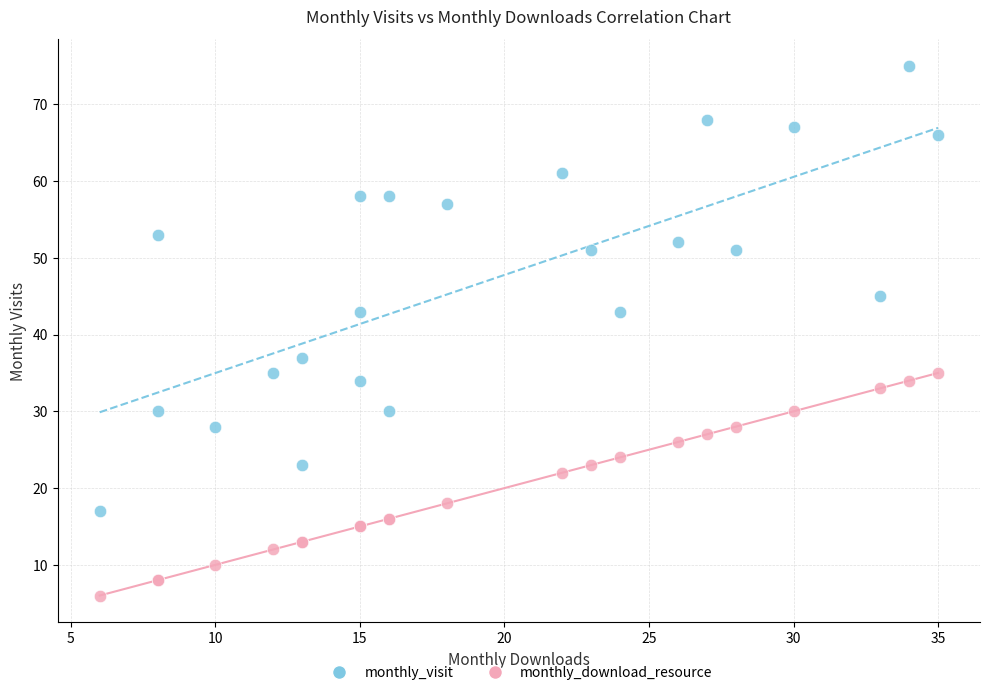

Which series reaches the maximum Y coordinate?

monthly_visit